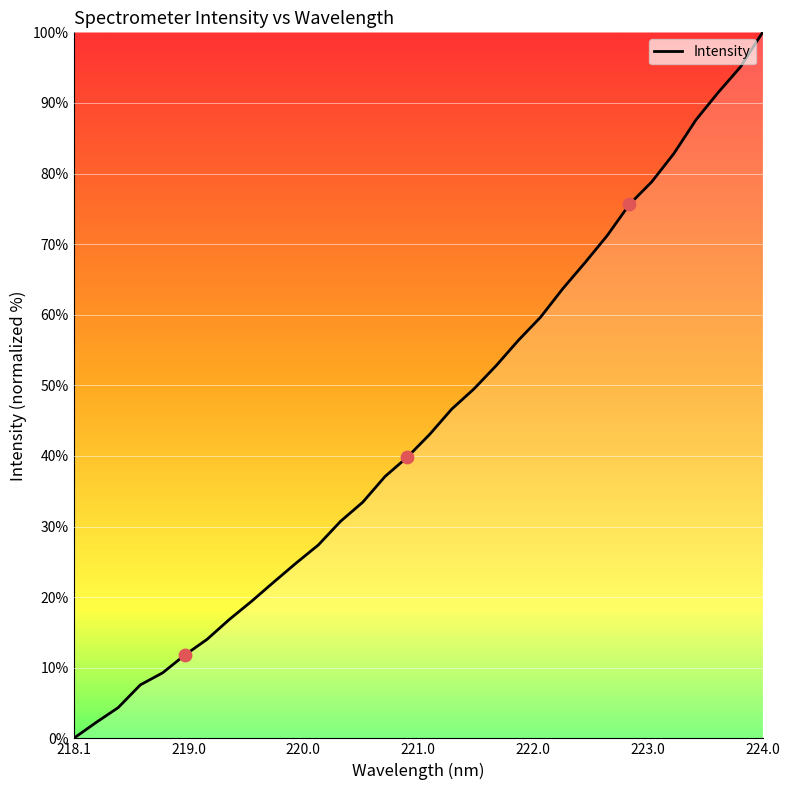

What is the greatest value displayed?

100.0